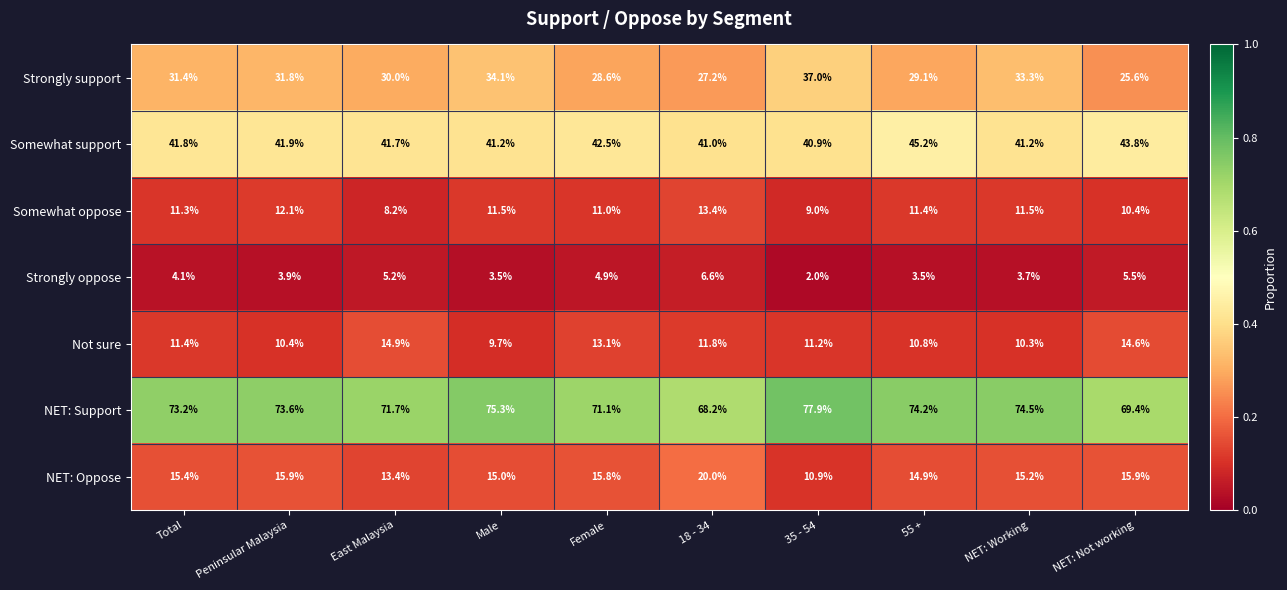

What is the difference between the highest and lowest values at Female?

66.2